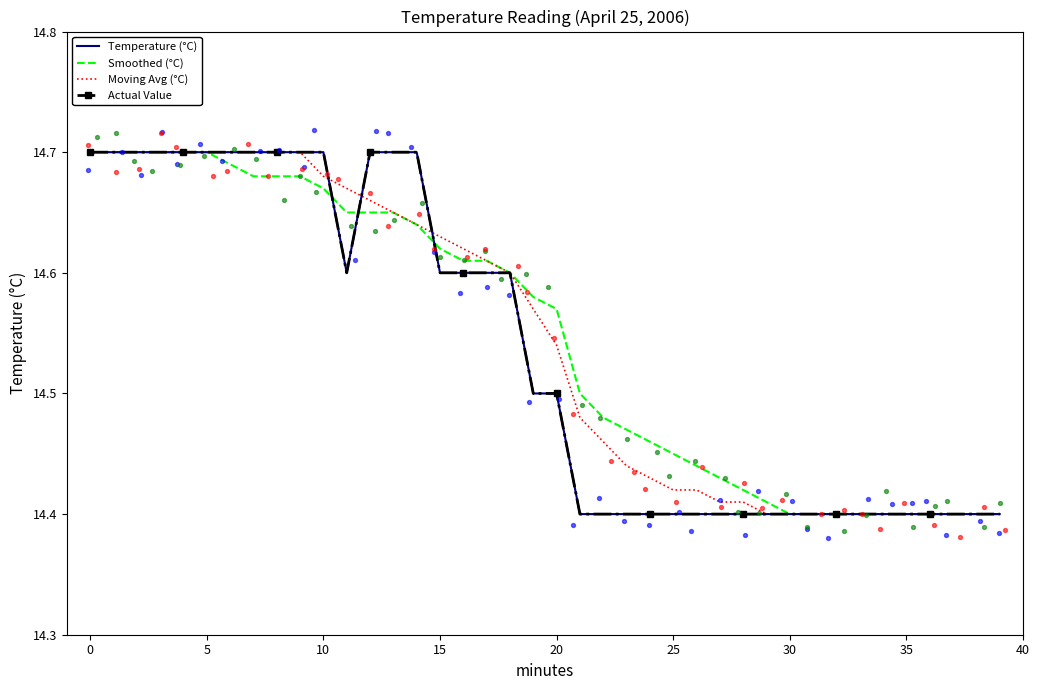

Which series has the widest spread of Y values?

Temperature (°C)